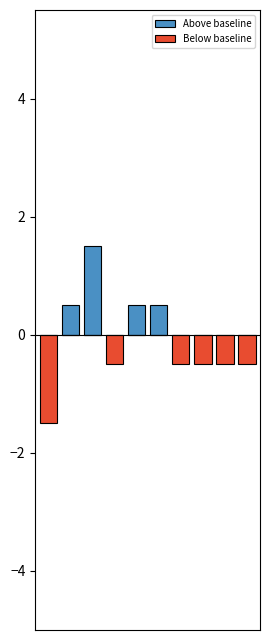

Which series has the largest range (max minus min)?

Above baseline